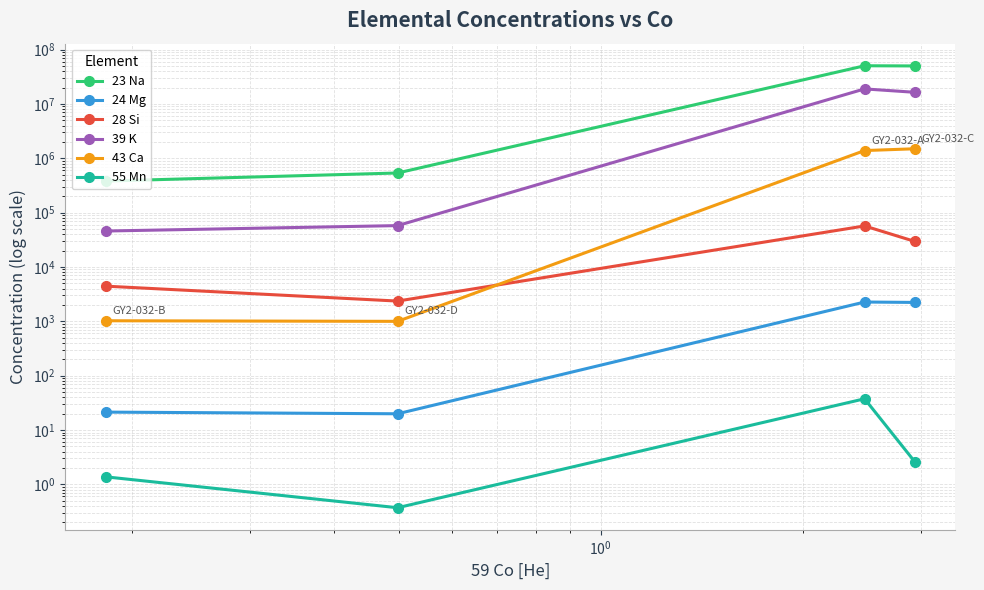

Does the chart display data point markers on the line(s)?

Yes